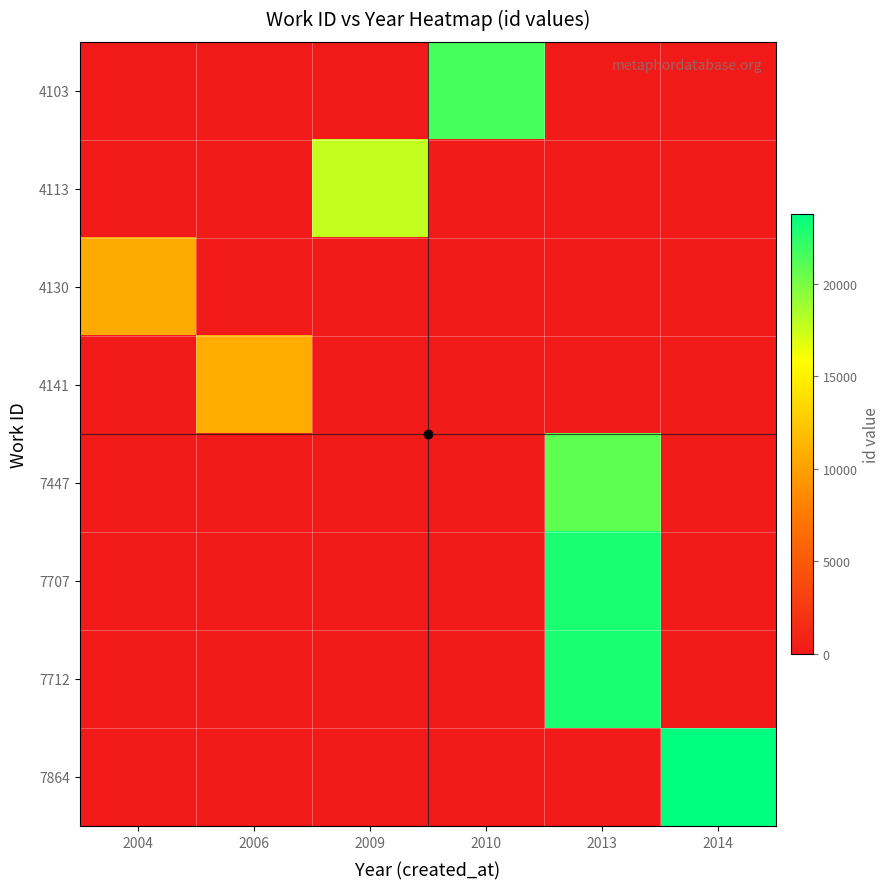

Rank the series by their maximum value, from lowest to highest.

4130, 4141, 4113, 7447, 4103, 7707, 7712, 7864